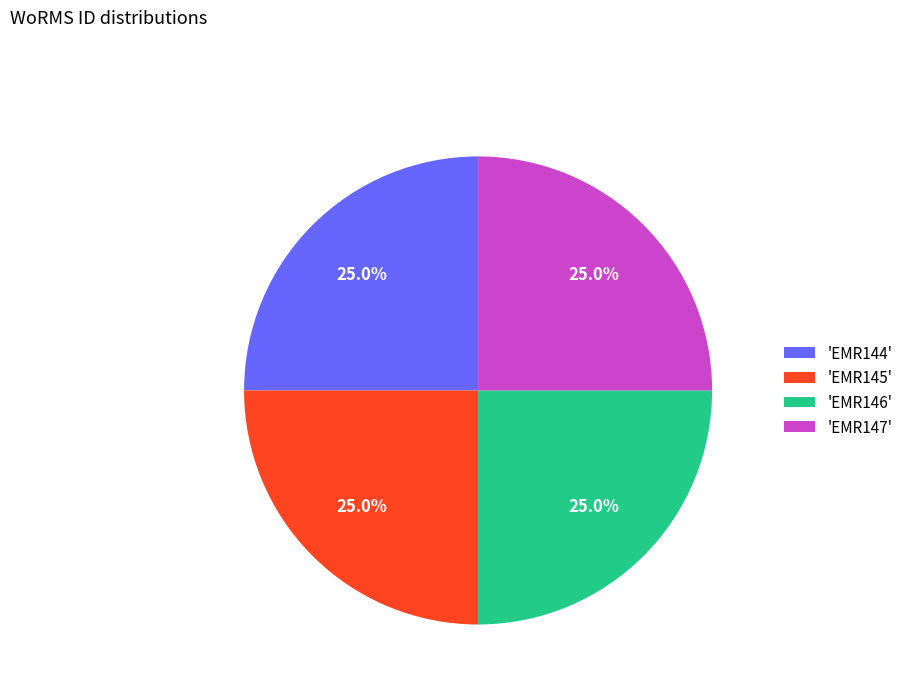

What portion of the pie excludes 'EMR144'?

75.0%